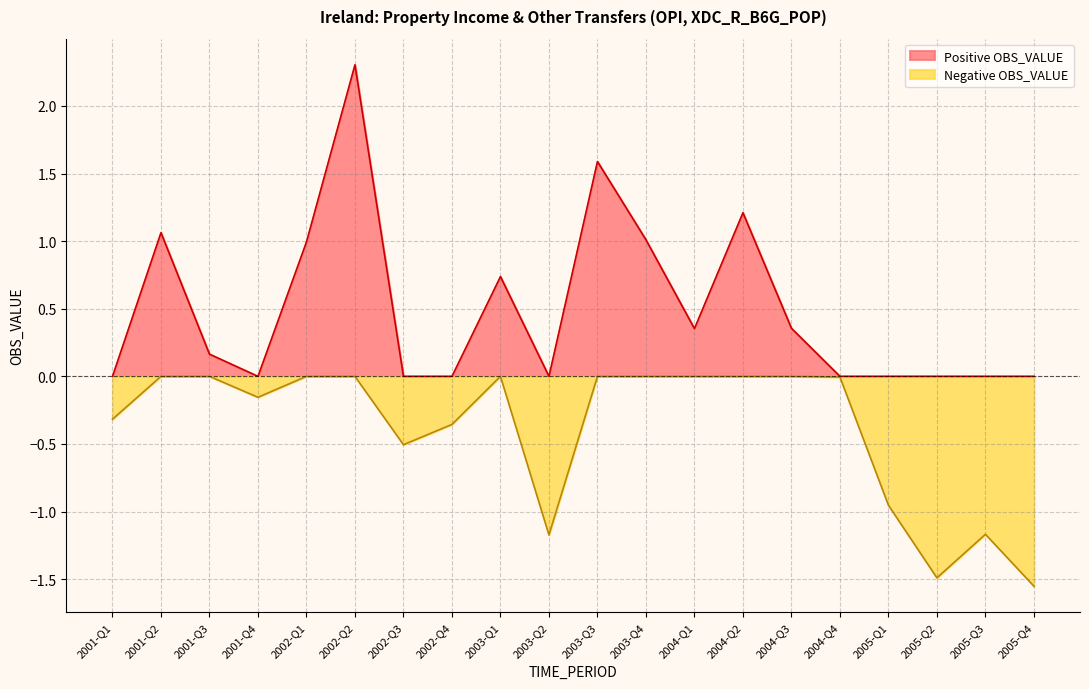

The chart shows a value of 0.4 at 2004-Q1. True or false?

True